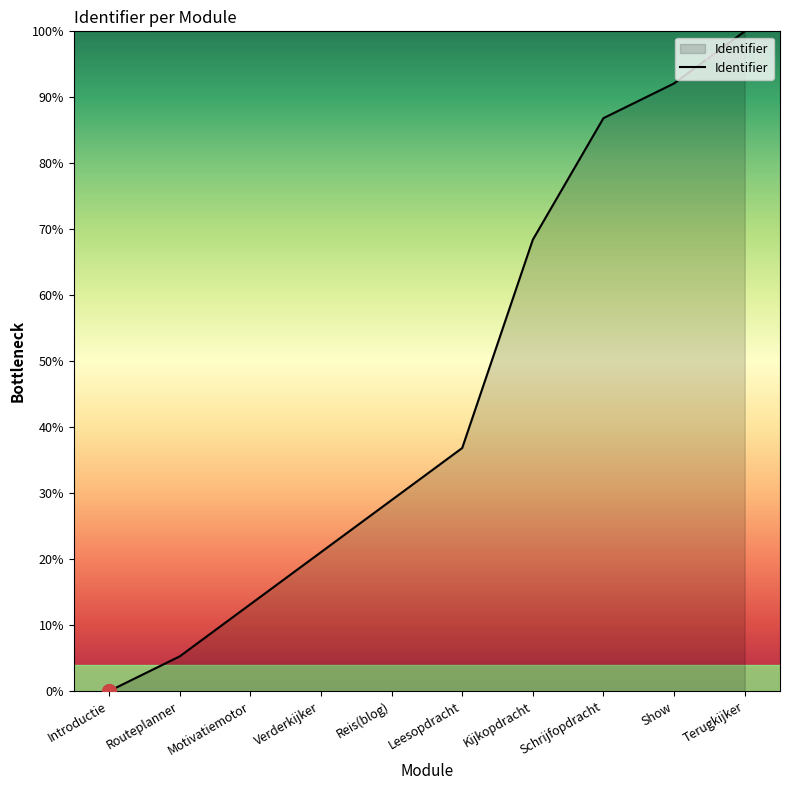

Reading left to right, what are all the values shown in this chart?

0.0	5.3	13.2	21.1	28.9	36.8	68.4	86.8	92.1	100.0